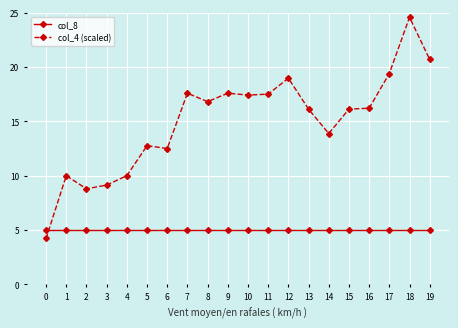

List the series in order of their overall mean, highest first.

col_4 (scaled), col_8